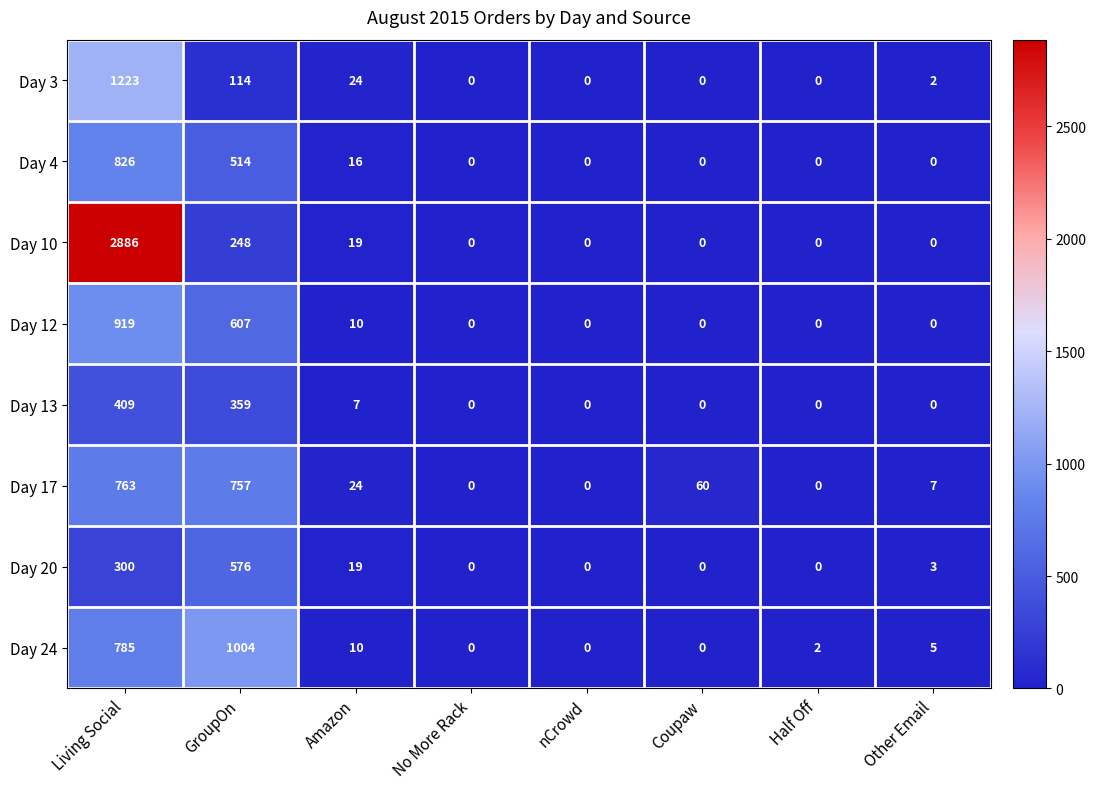

How many series are shown in this chart?

8